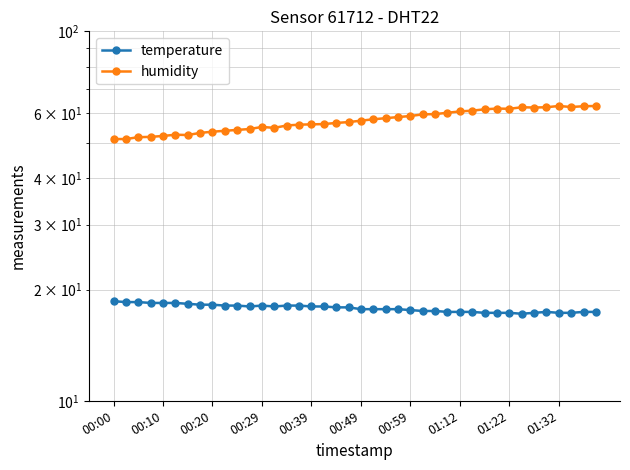

At which category is the sum across all series the highest?

39